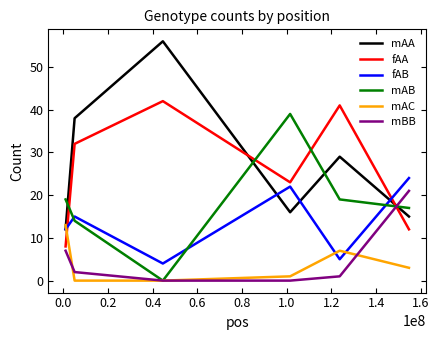

In mAA, how many points are lower than both neighbors (excluding endpoints)?

1